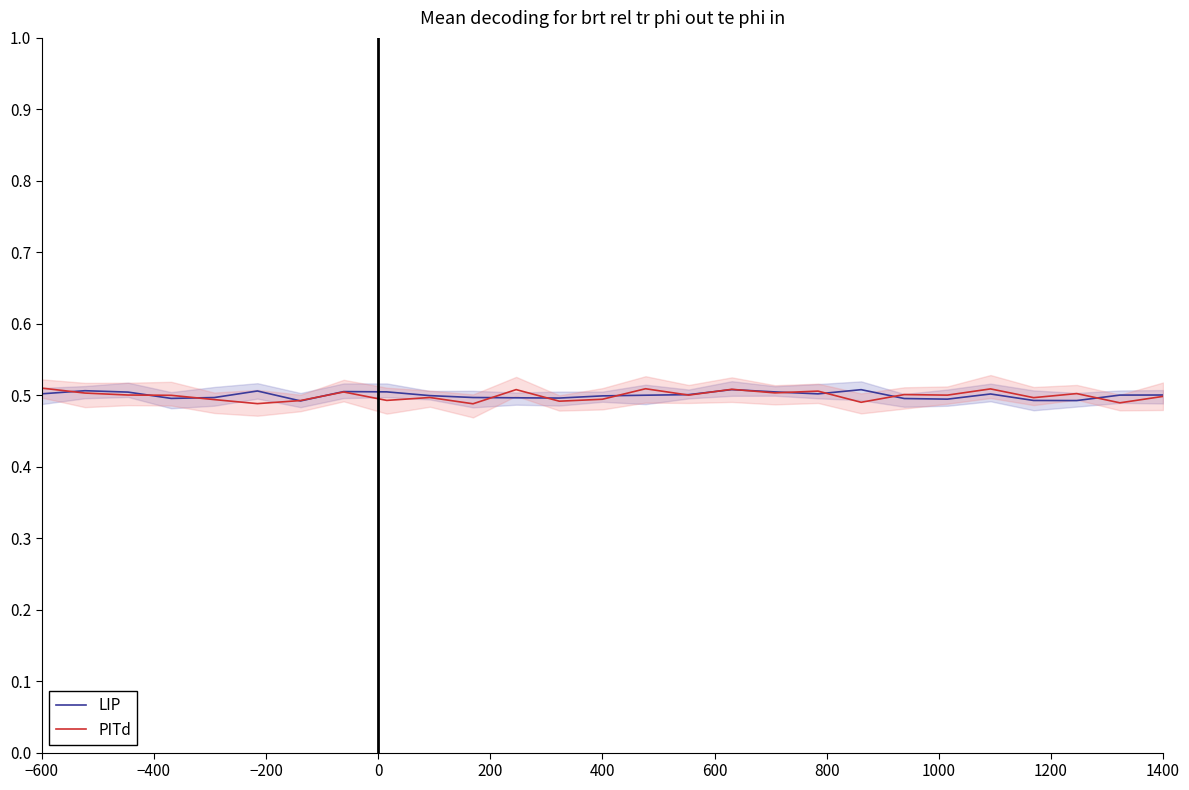

What is the maximum value for LIP?

0.5